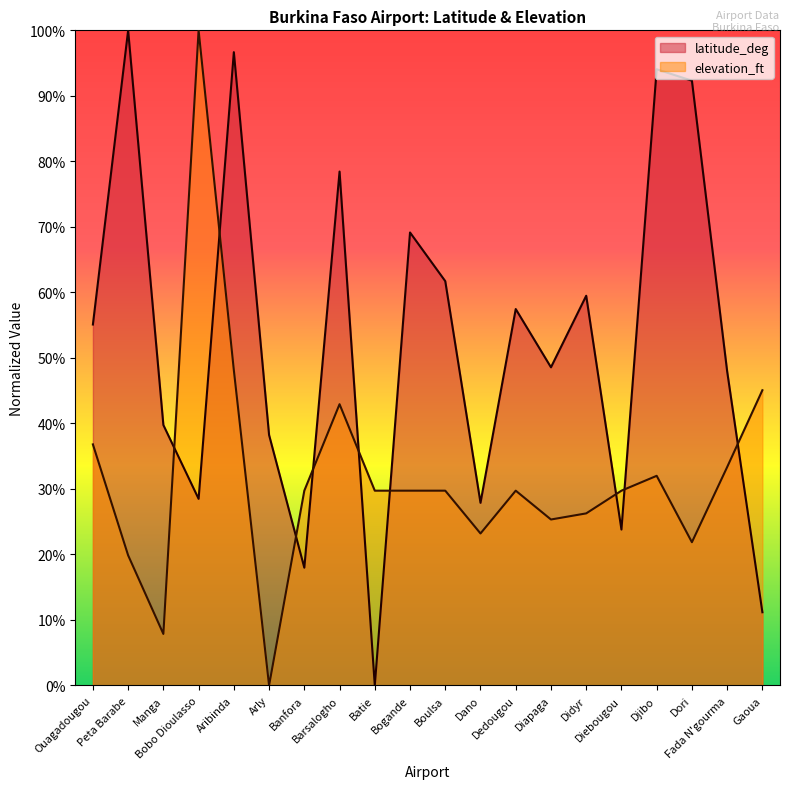

True or false: latitude_deg has more than 1 interior local peaks.

True